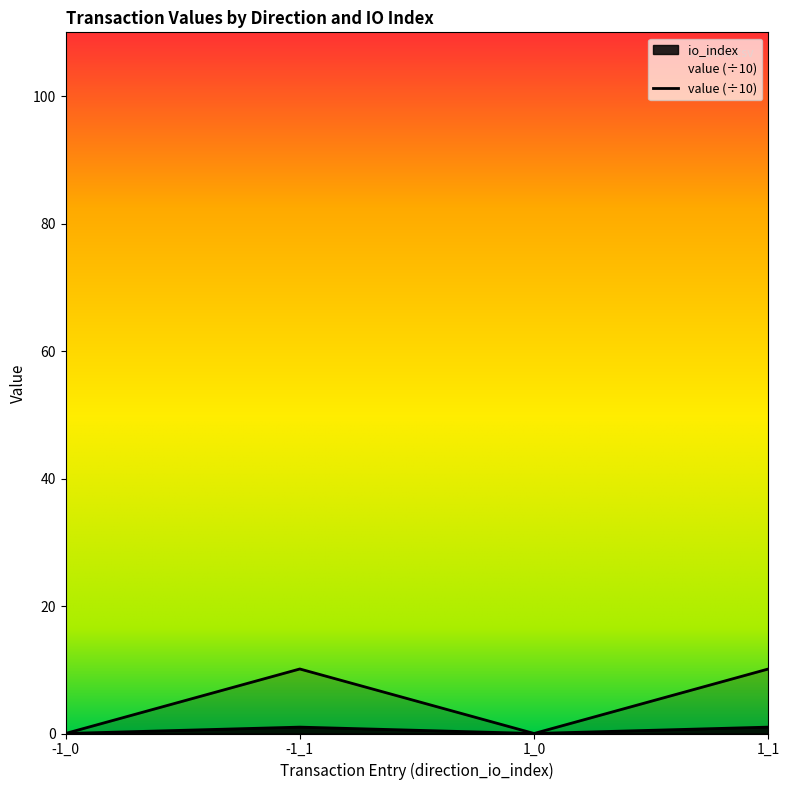

Is the value of io_index at -1_1 greater than the value of value at -1_1?

No